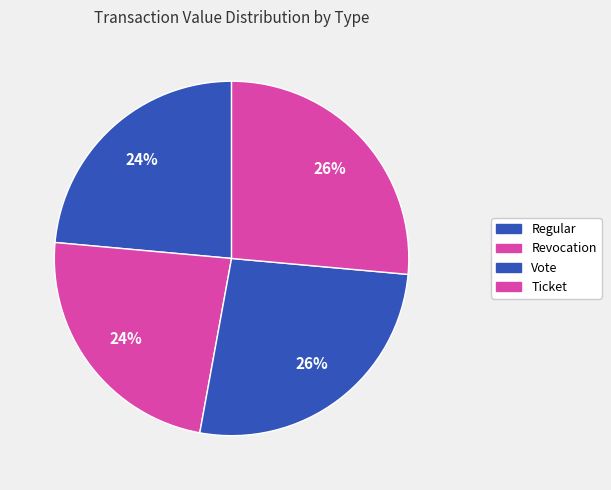

What is the ratio of the value at Vote to the value at Revocation?

1.1